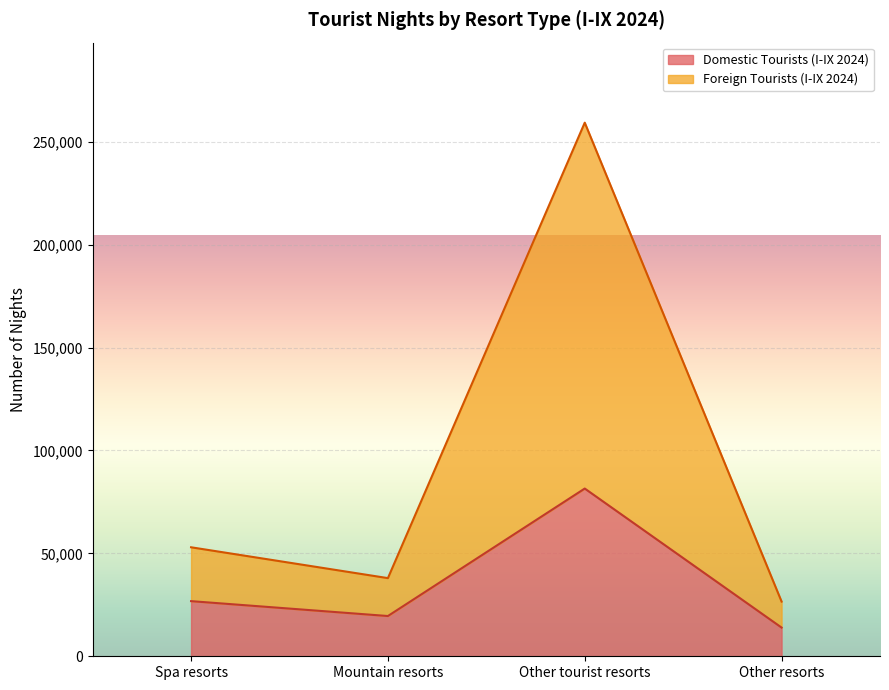

At how many categories does at least one series exceed 50585?

2